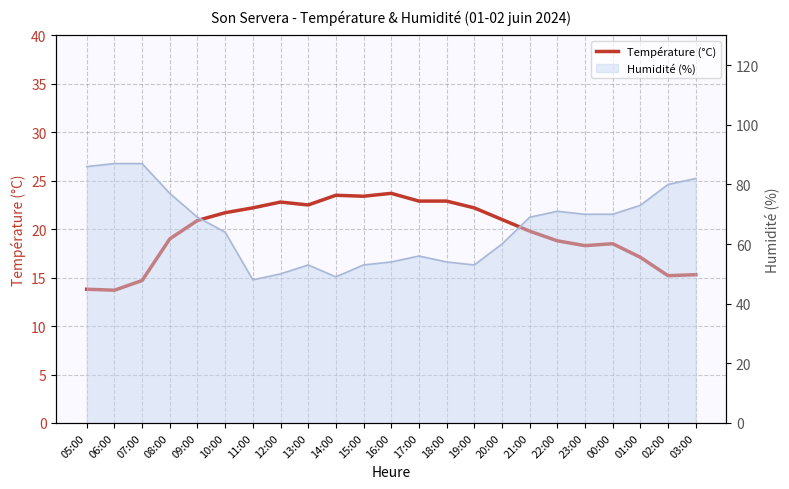

How many interior local valleys (lower than both neighbors) does the data have?

5